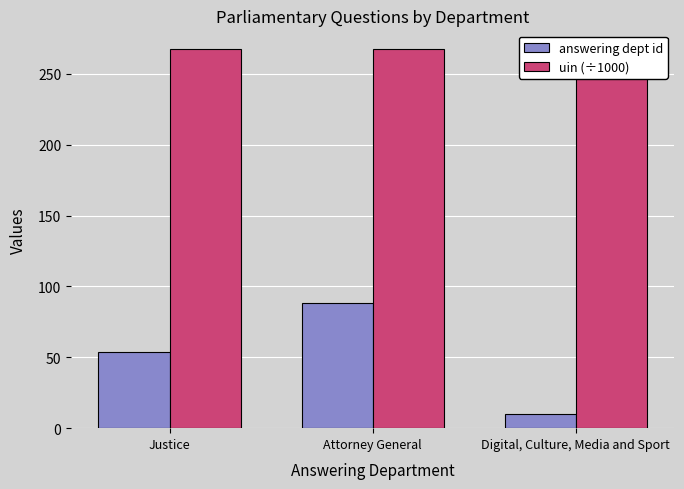

What is the difference between the second highest and minimum values in the answering dept id series?

44.0